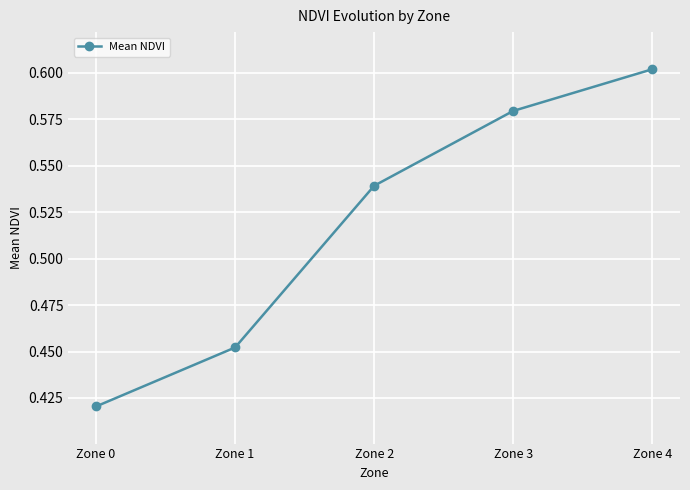

List the labels in order of value, smallest first.

Zone 0, Zone 1, Zone 2, Zone 3, Zone 4